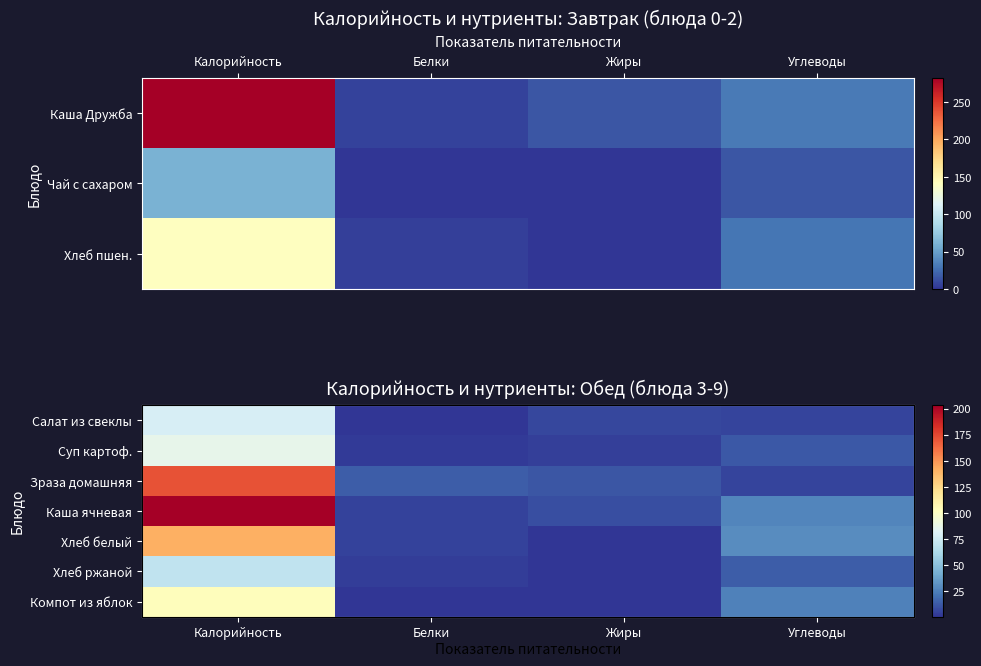

True or false: Хлеб белый has a value of 4.6 at Белки.

True